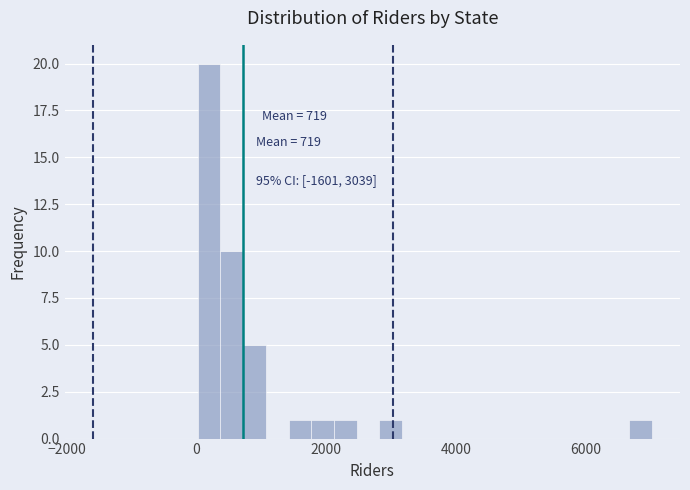

Around what value on the x-axis is the tallest bar? Give the approximate position of its centre, as read against the axis.

200